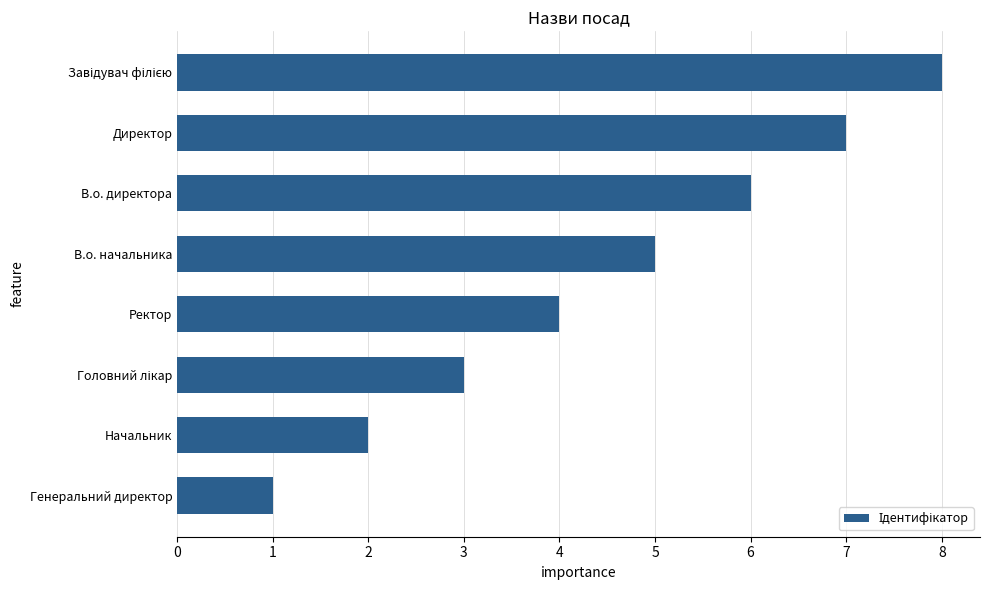

What is the smallest value displayed?

1